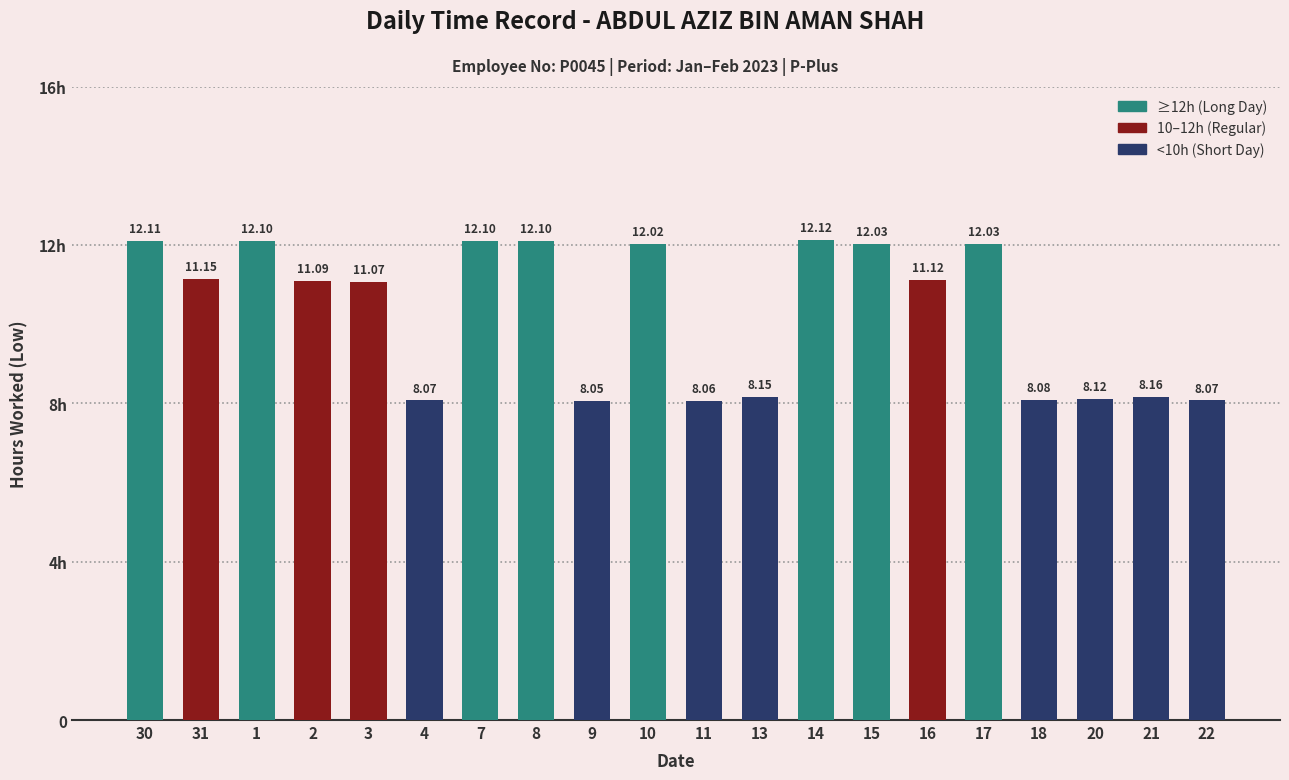

What is the difference between the second highest and second lowest values?

4.0